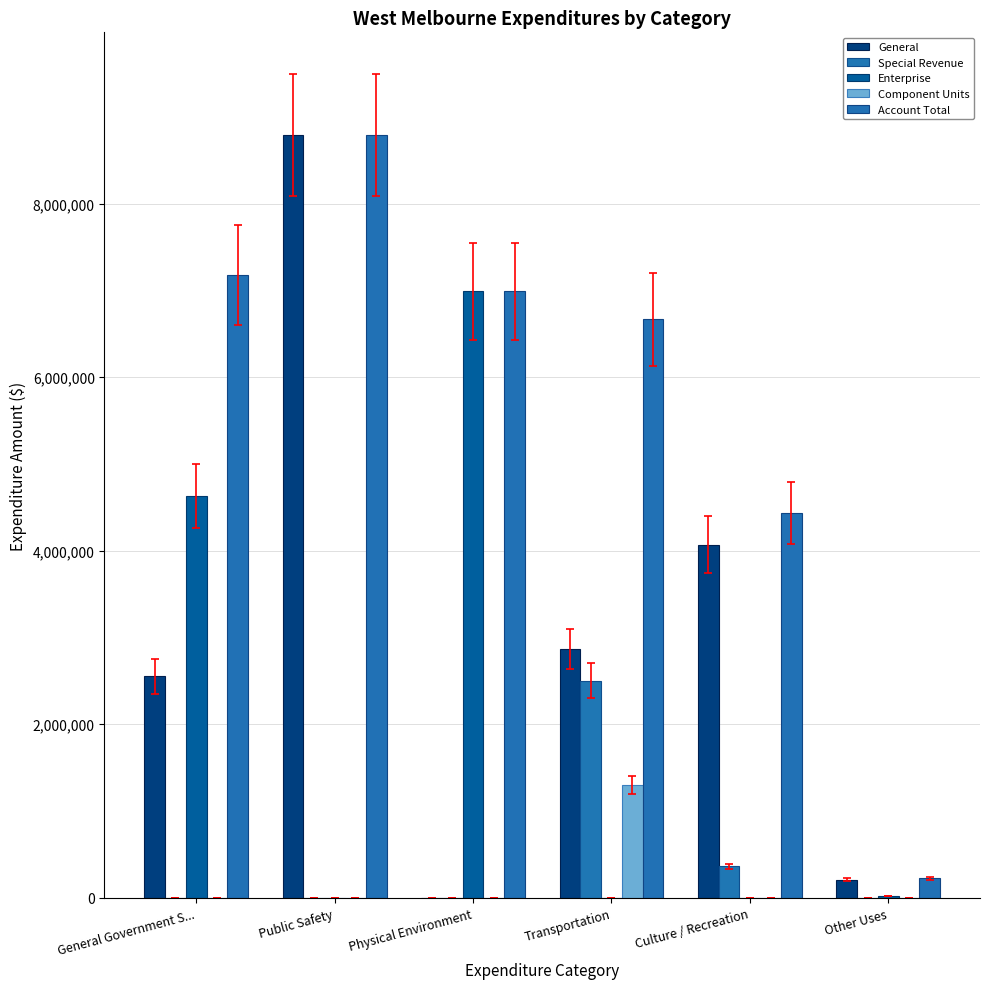

What is the sum of all General values?

18492966